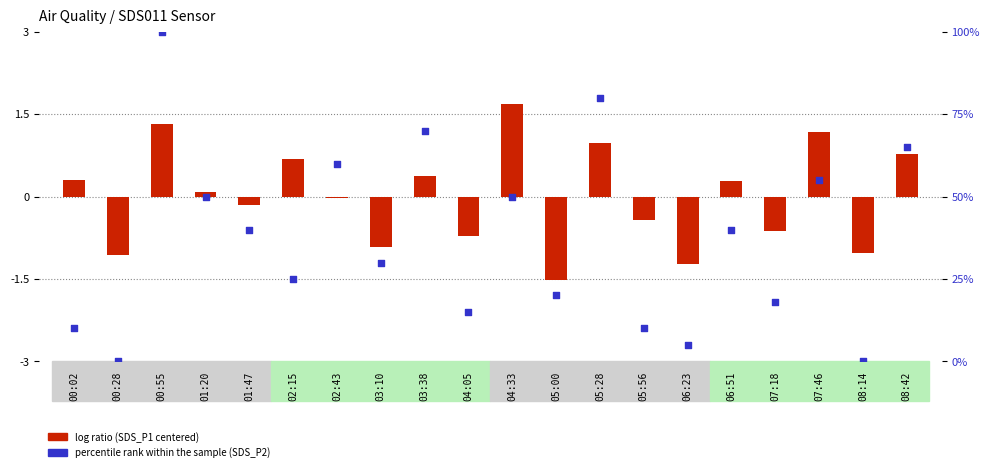

Which series contains the highest Y value?

percentile rank within the sample